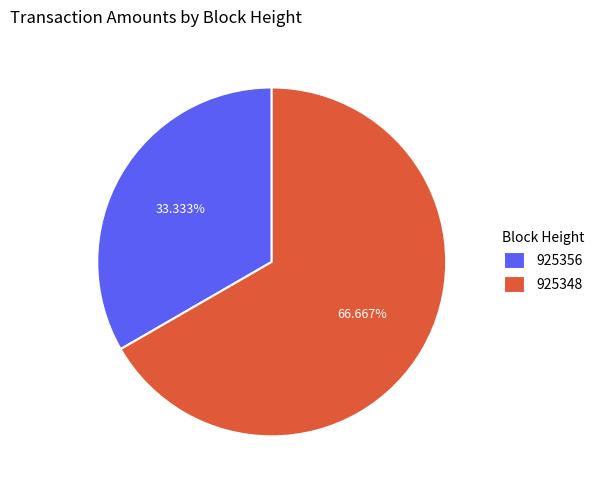

To the nearest percent, what is the difference between the 925356 and 925348 slice percentages?

33%